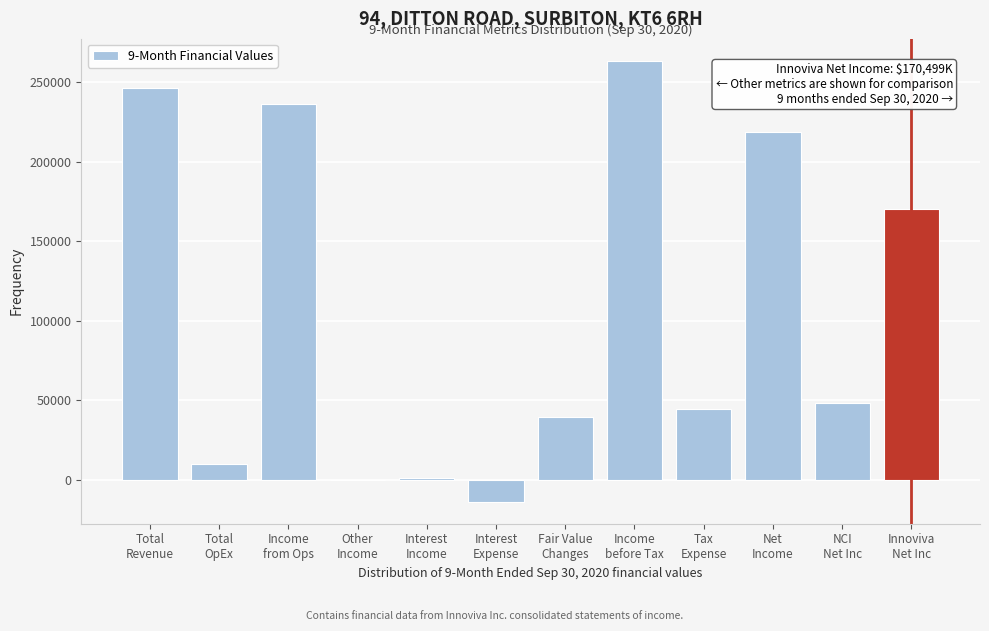

What is the sum of all values?

1265559